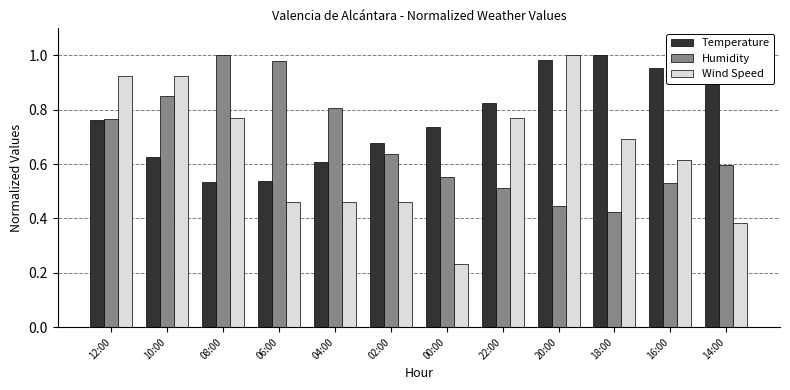

What is the sum of the Wind Speed values at 02:00 and 18:00?

1.2